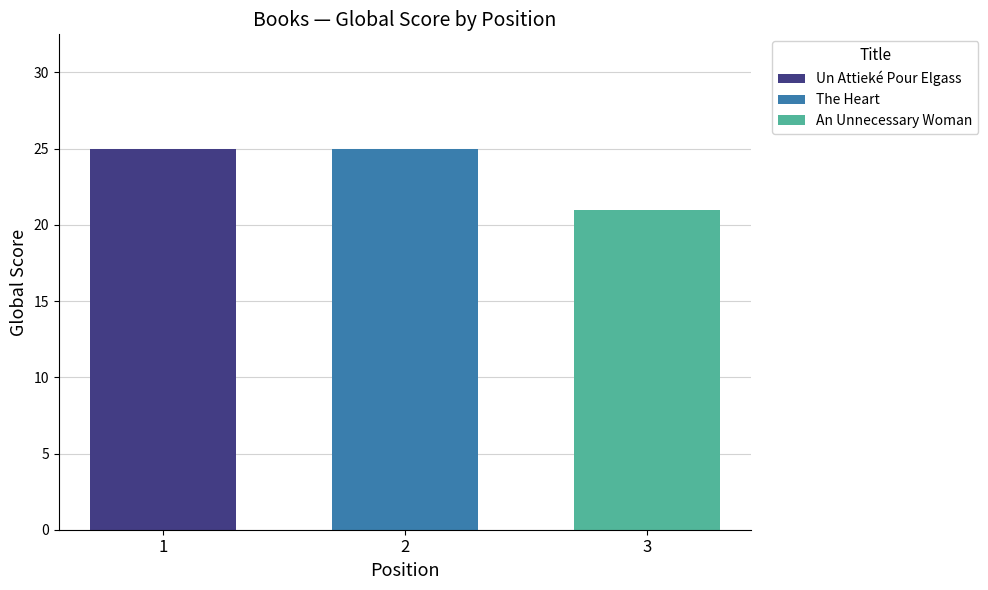

Which series has the largest range (max minus min)?

Un Attieké Pour Elgass